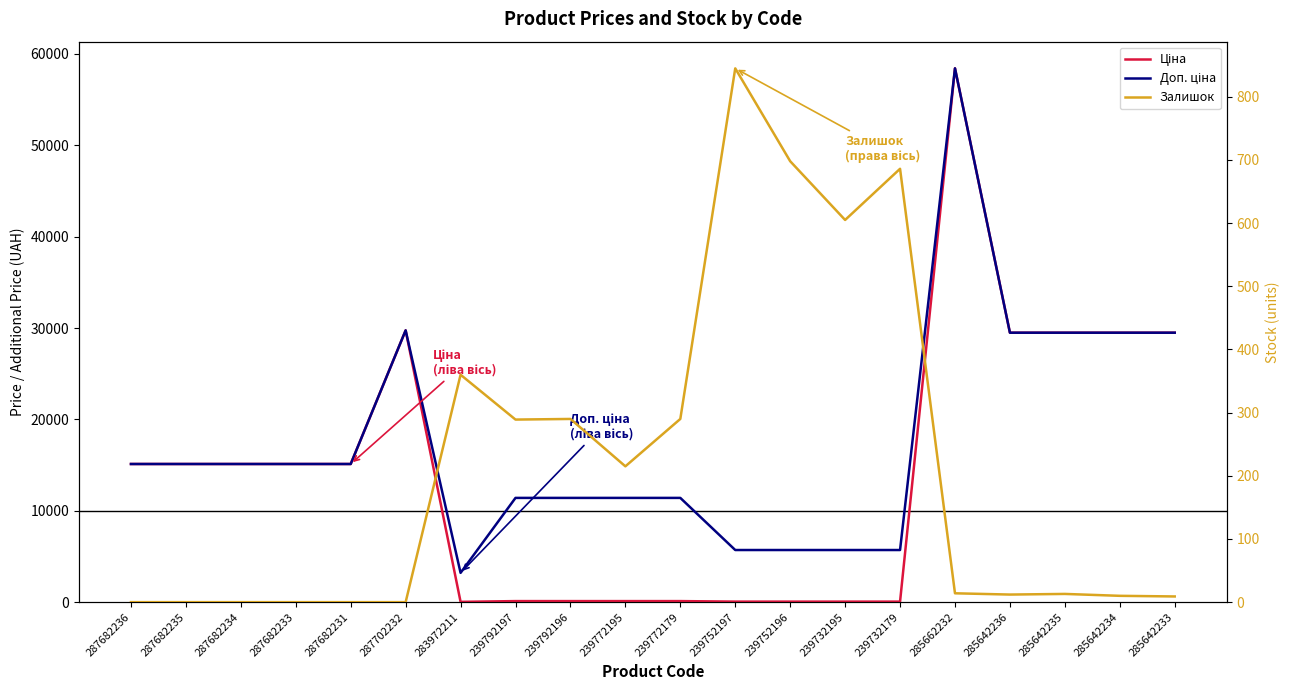

What is the greatest value displayed?

58426.5